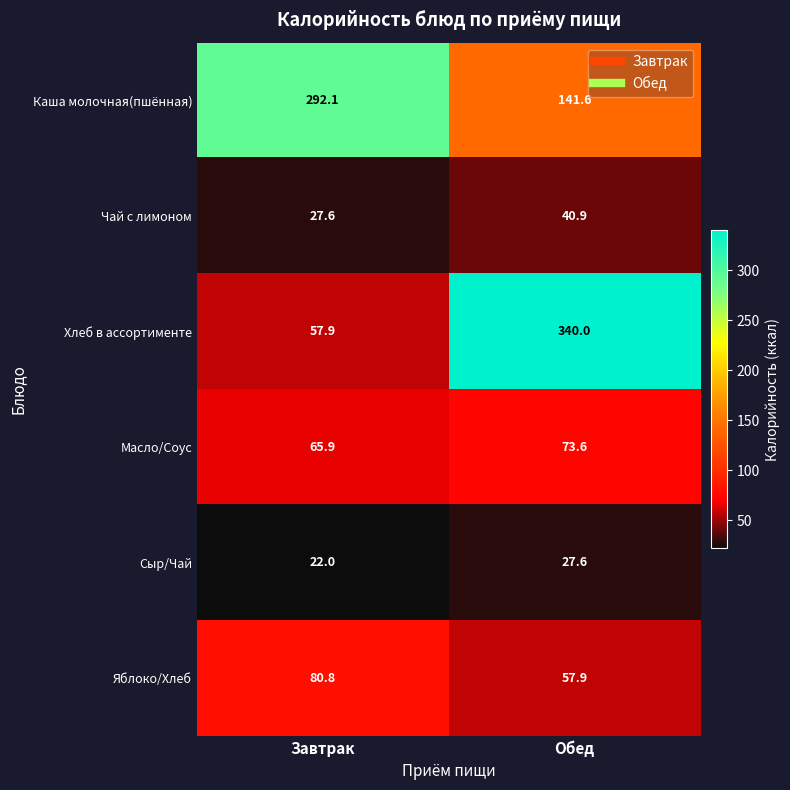

Reading left to right, what are all the values shown in this chart?

Каша молочная(пшённая): 292.1	141.6
Чай с лимоном: 27.6	40.9
Хлеб в ассортименте: 57.9	340.0
Масло/Соус: 65.9	73.6
Сыр/Чай: 22.0	27.6
Яблоко/Хлеб: 80.8	57.9